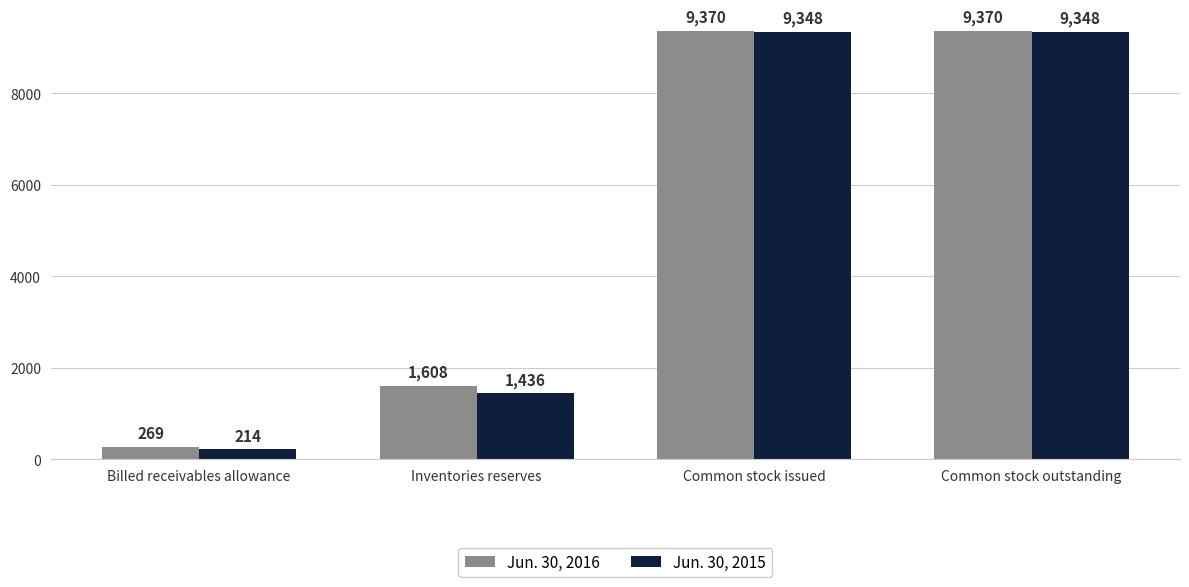

Are the bars horizontal?

No